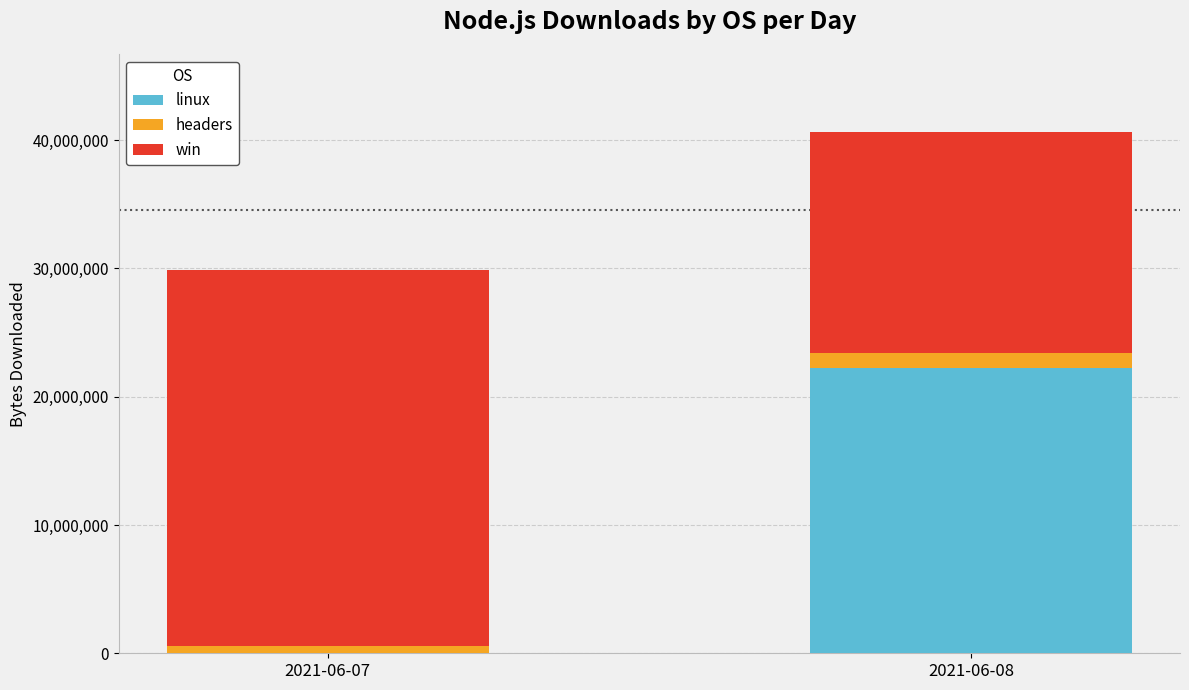

What is the total value across all series at 2021-06-07?

29854128